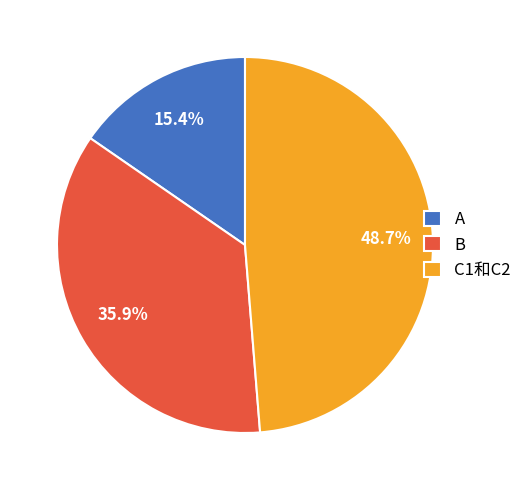

Count the number of slices in the pie.

3